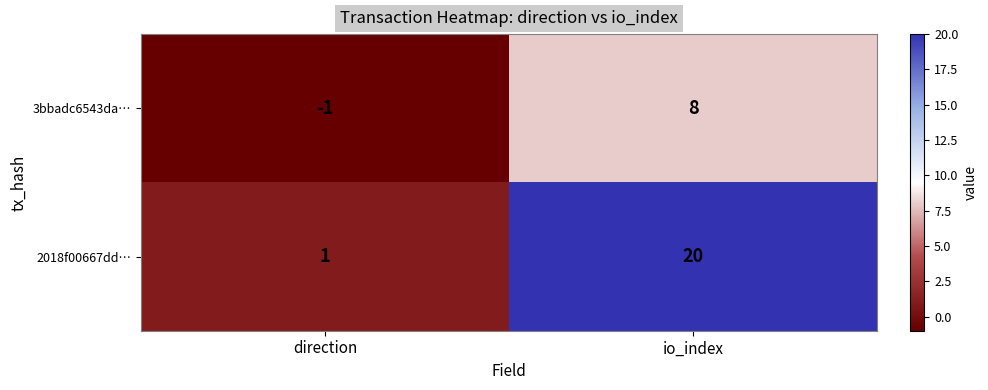

Which series has the widest spread of values?

2018f00667dd…